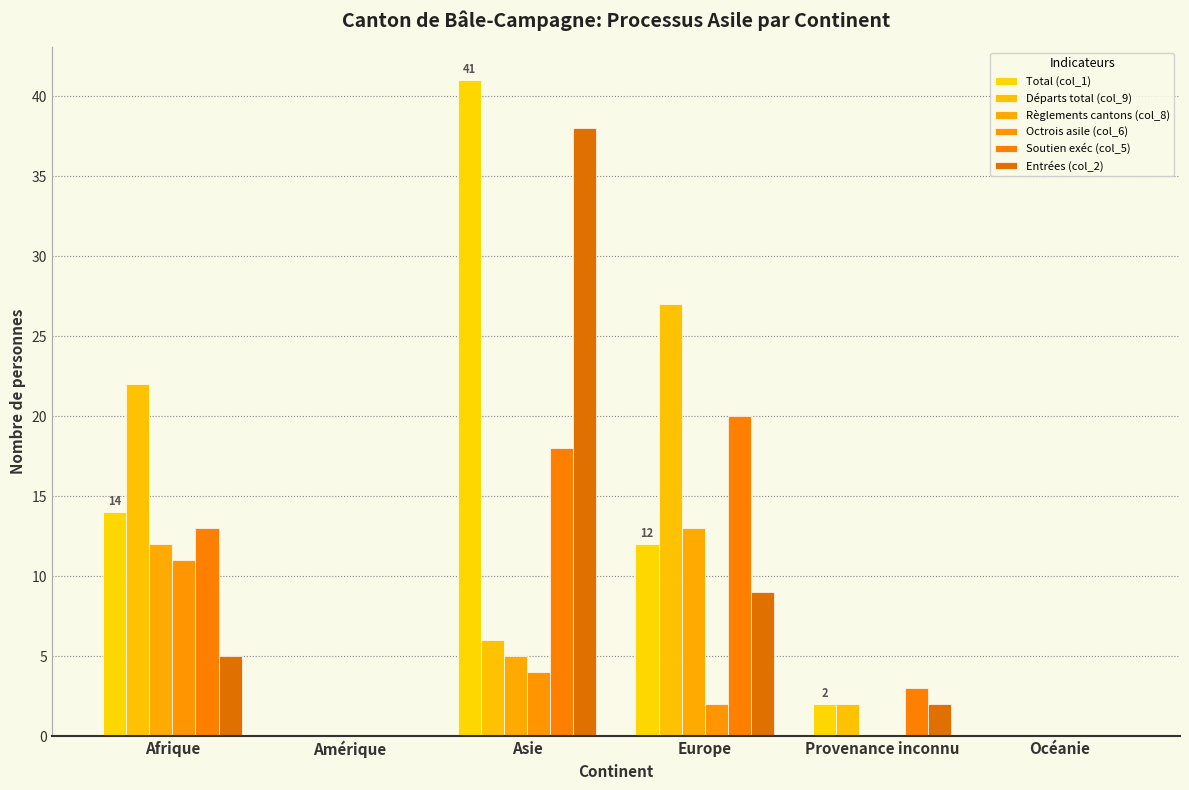

Reading left to right, list all the values displayed in this chart.

Total (col_1): 14	0	41	12	2	0
Départs total (col_9): 22	0	6	27	2	0
Règlements cantons (col_8): 12	0	5	13	0	0
Octrois asile (col_6): 11	0	4	2	0	0
Soutien exéc (col_5): 13	0	18	20	3	0
Entrées (col_2): 5	0	38	9	2	0